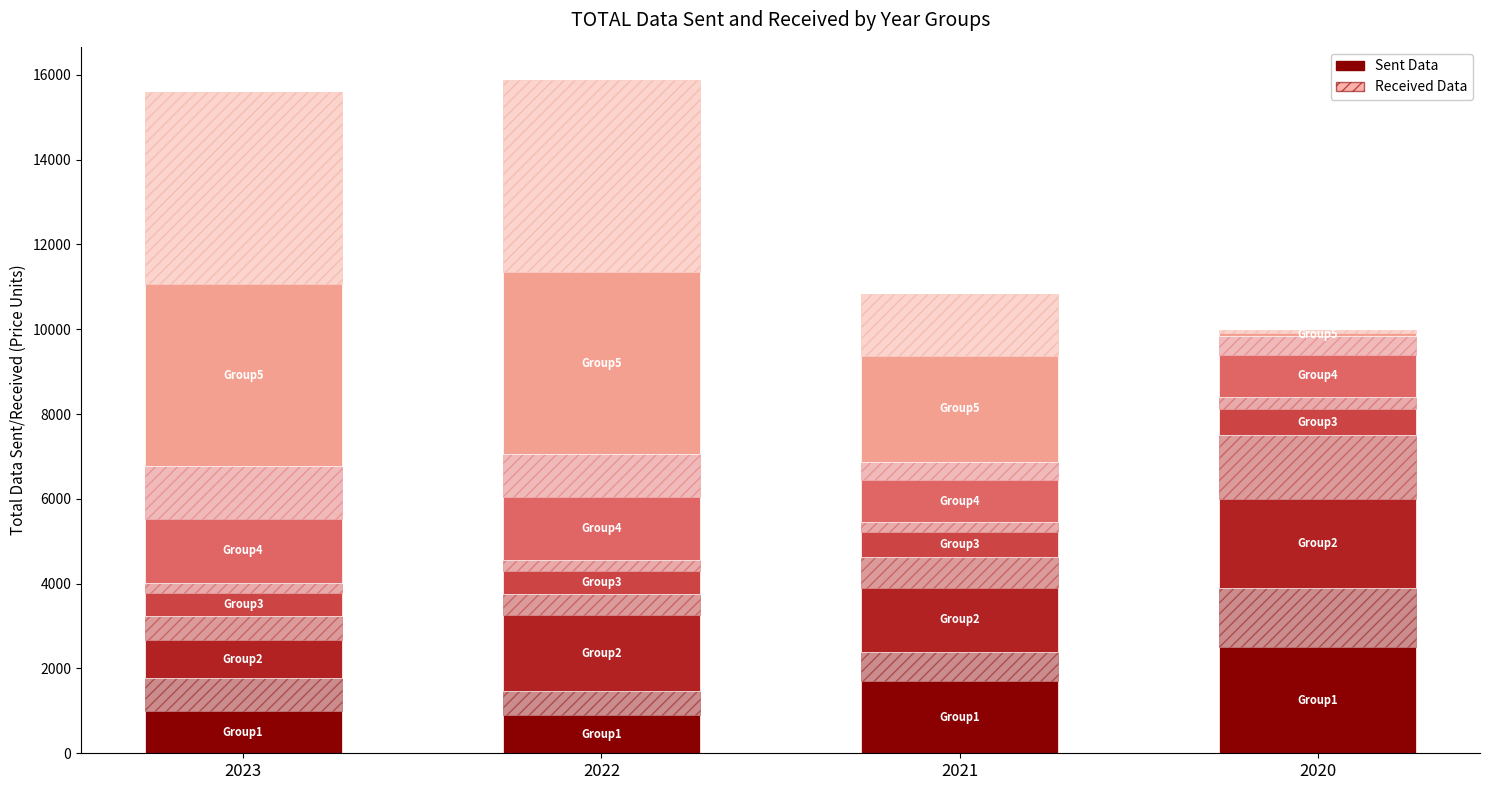

The Received Data series shows 770 at 2023. True or false?

True